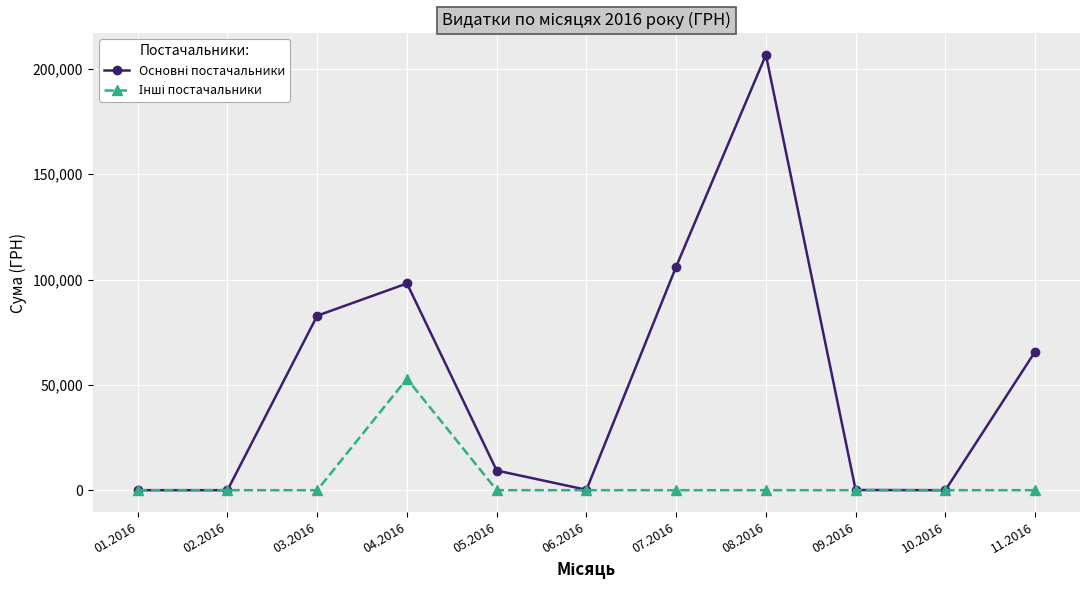

What is the greatest value displayed?

206631.6